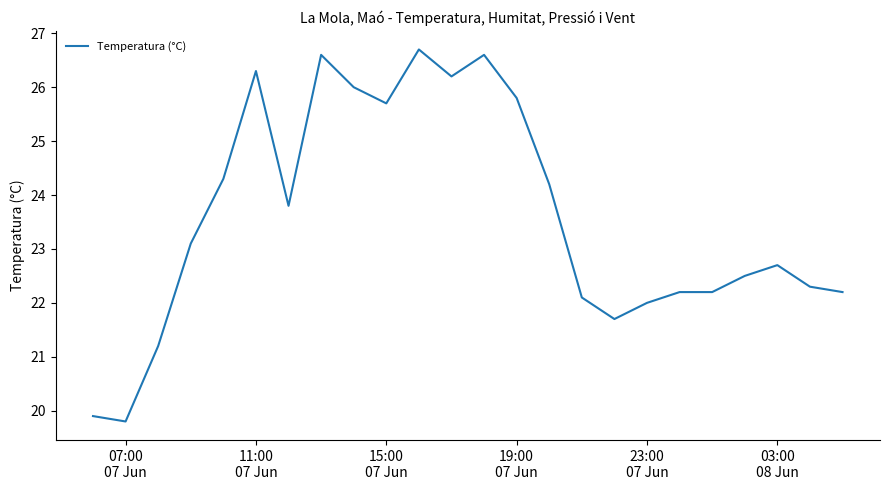

What is the difference between the maximum and minimum values?

6.9